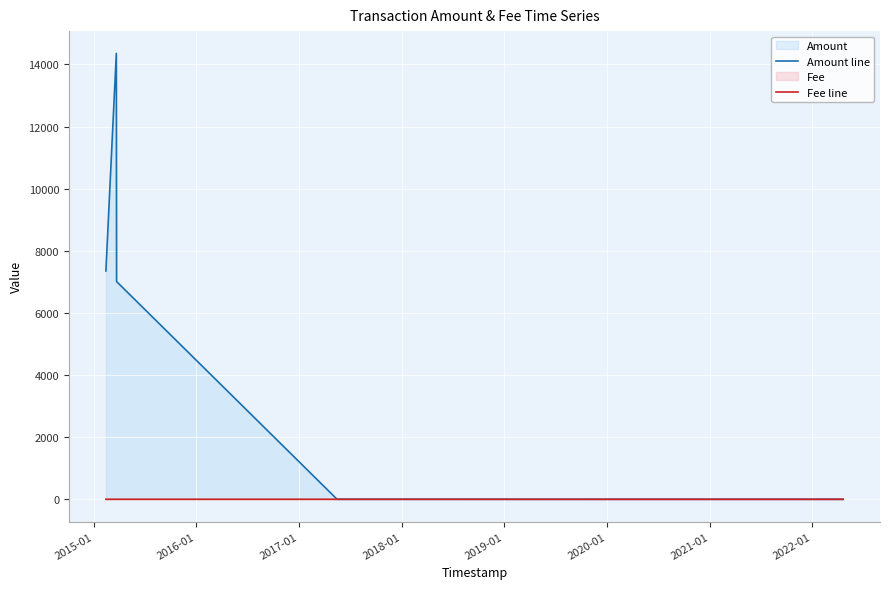

Which series has the largest range (max minus min)?

Amount line